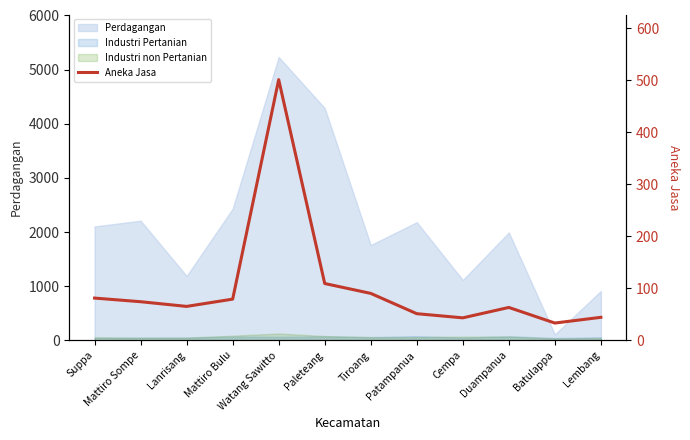

Which label corresponds to the largest value in the chart?

Watang Sawitto